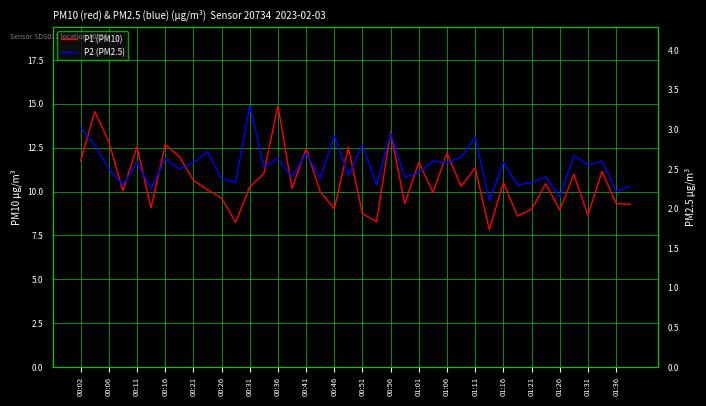

True or false: P1 and P2 cross at least once.

False